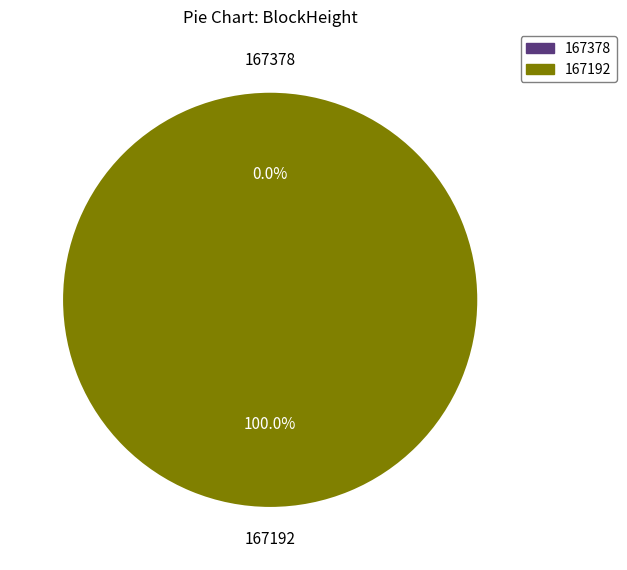

The 167192 slice represents 87% of the pie. True or false?

False